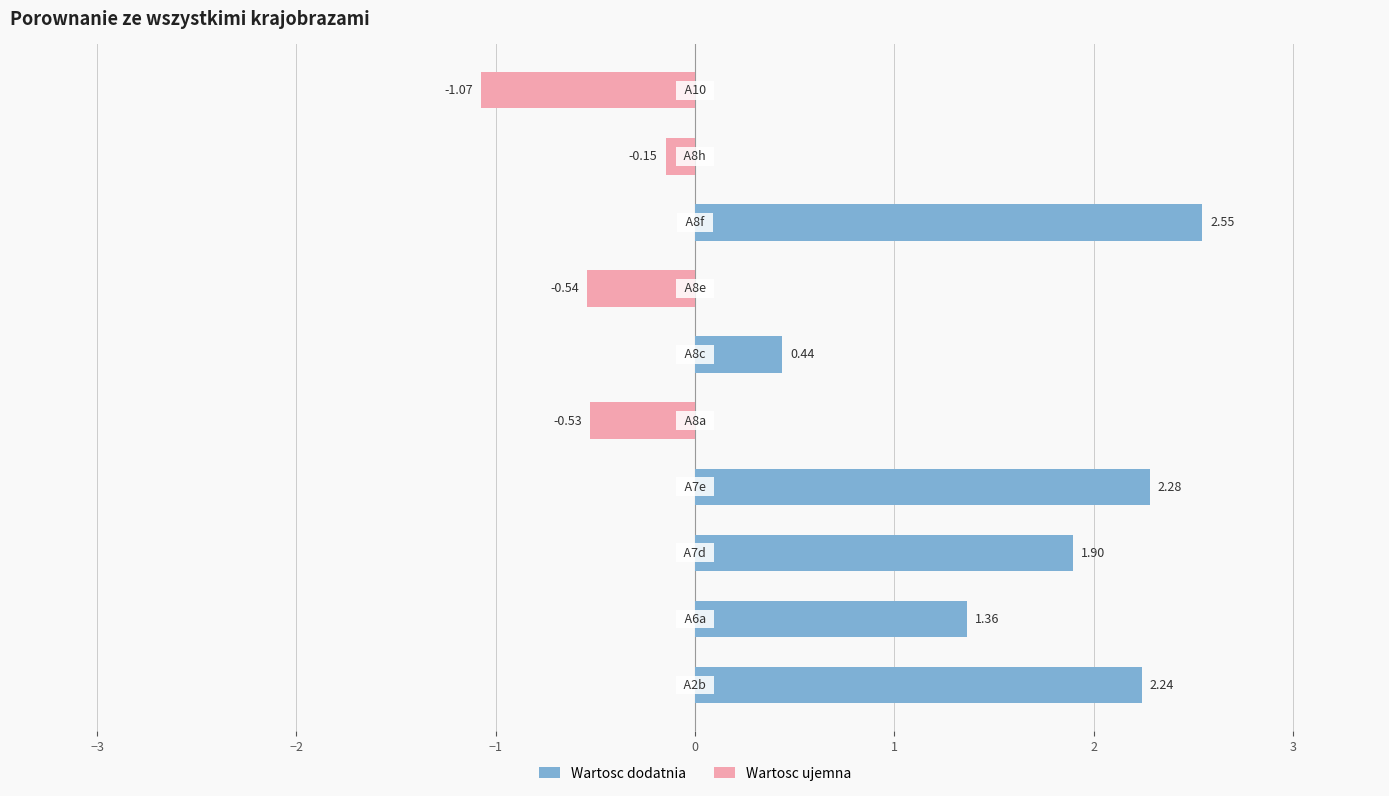

What is the difference between the maximum and minimum values?

3.6